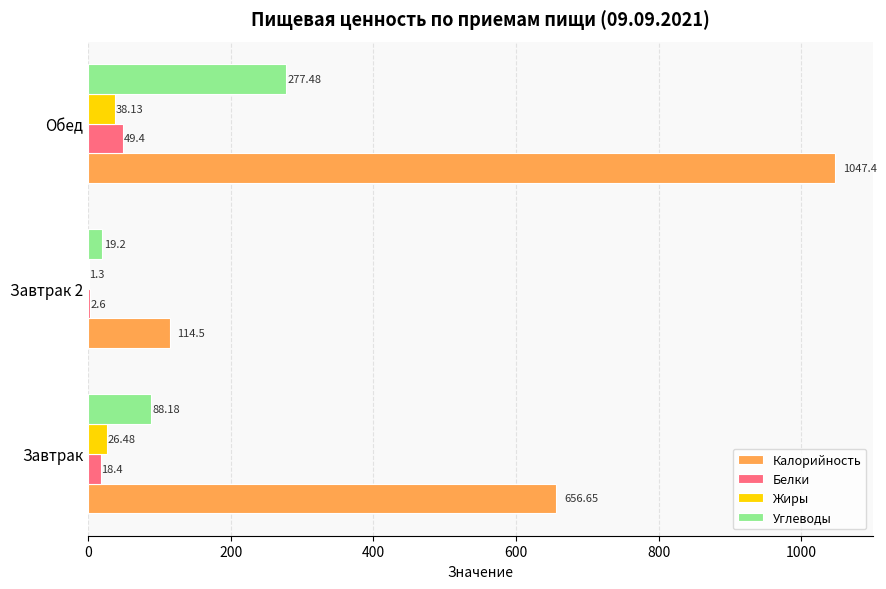

Which label corresponds to the largest value in the chart?

Обед